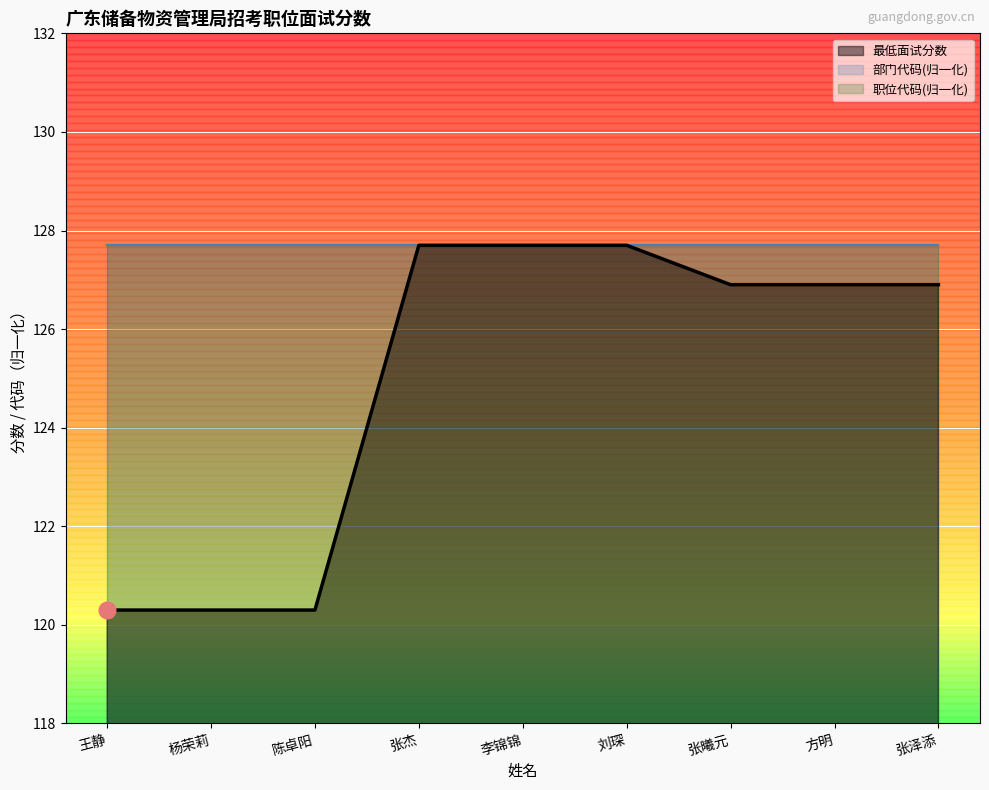

Reading right to left, list all the values displayed in this chart.

职位代码: 127.7	127.7	127.7	127.7	127.7	127.7	127.7	127.7	127.7
最低面试分数: 126.9	126.9	126.9	127.7	127.7	127.7	120.3	120.3	120.3